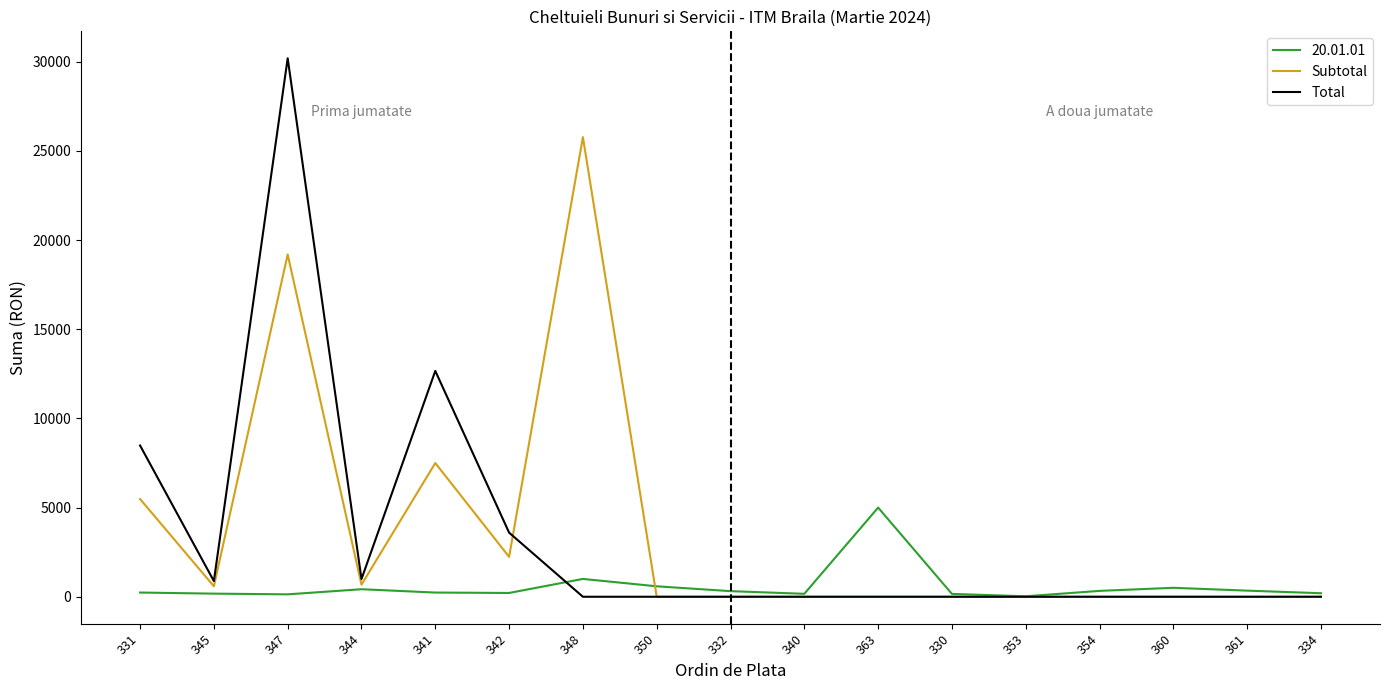

Rank the series by their maximum value, from lowest to highest.

20.01.01, Subtotal, Total